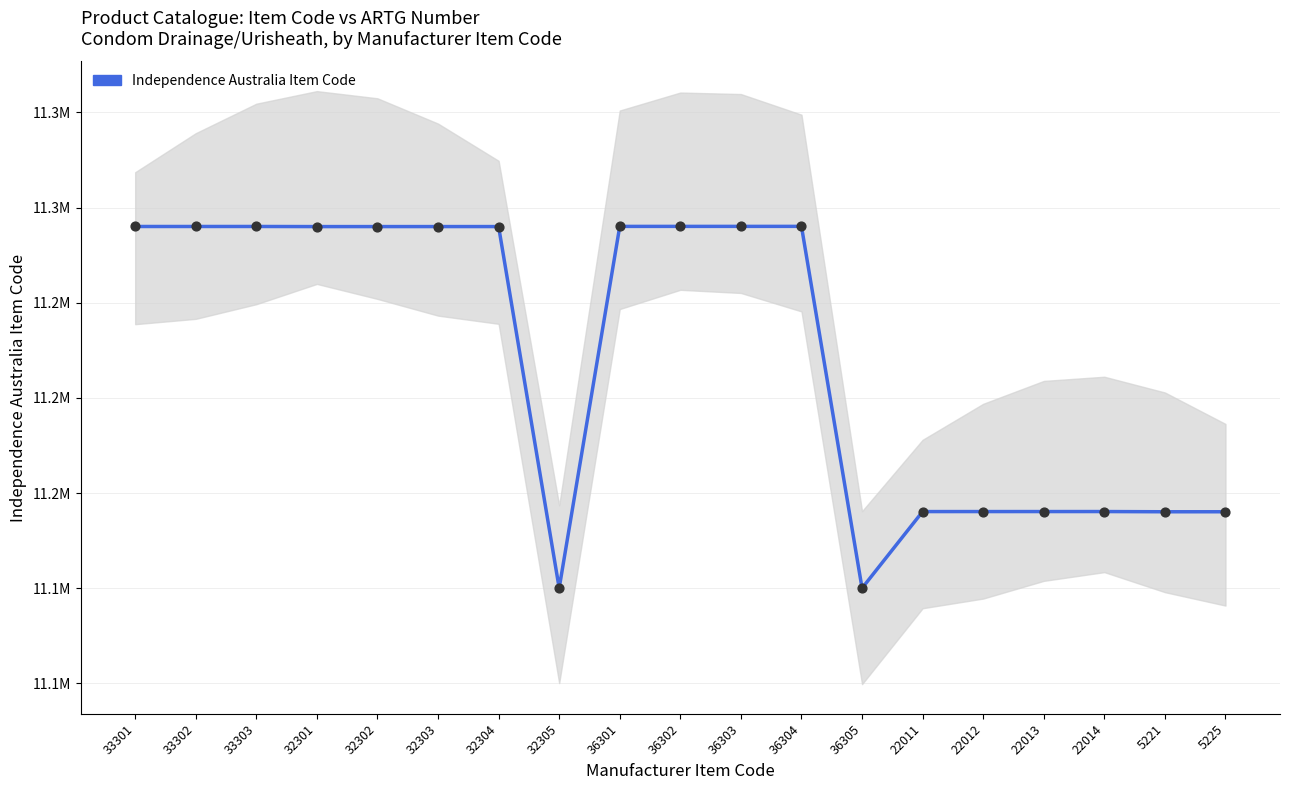

Between 22014 and 32304, which is larger?

32304